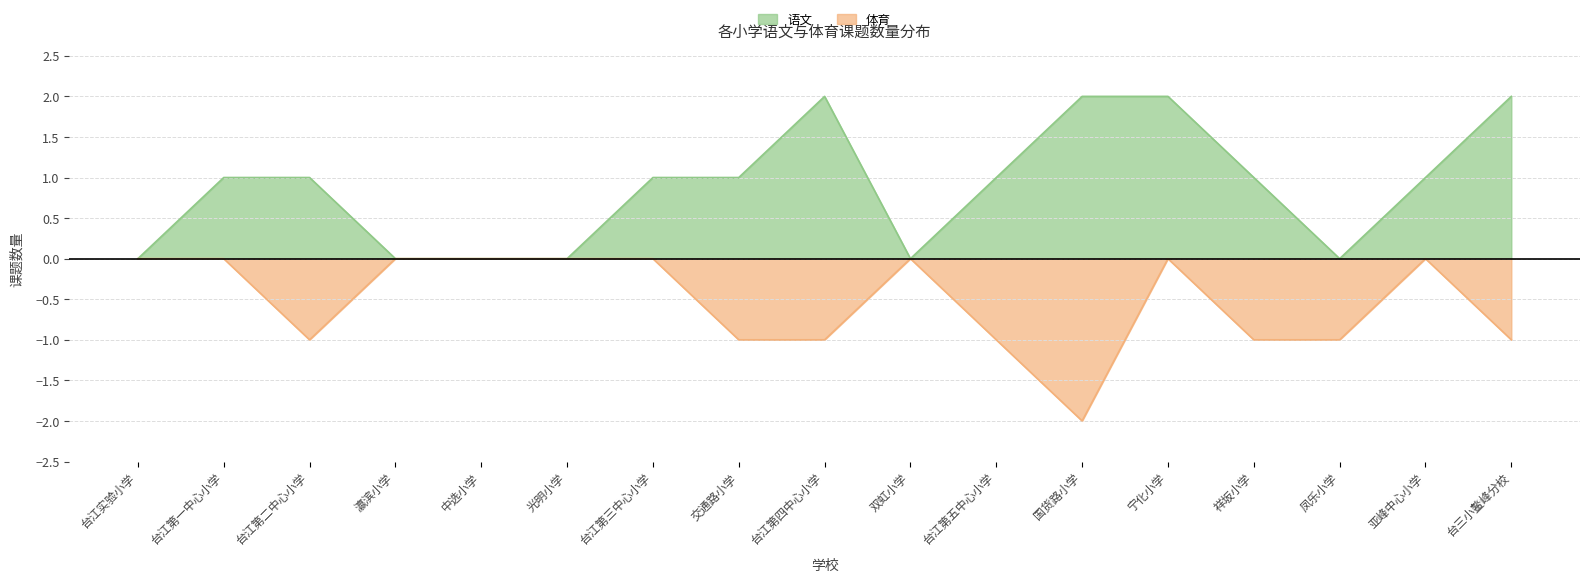

How many distinct data groups are displayed?

2